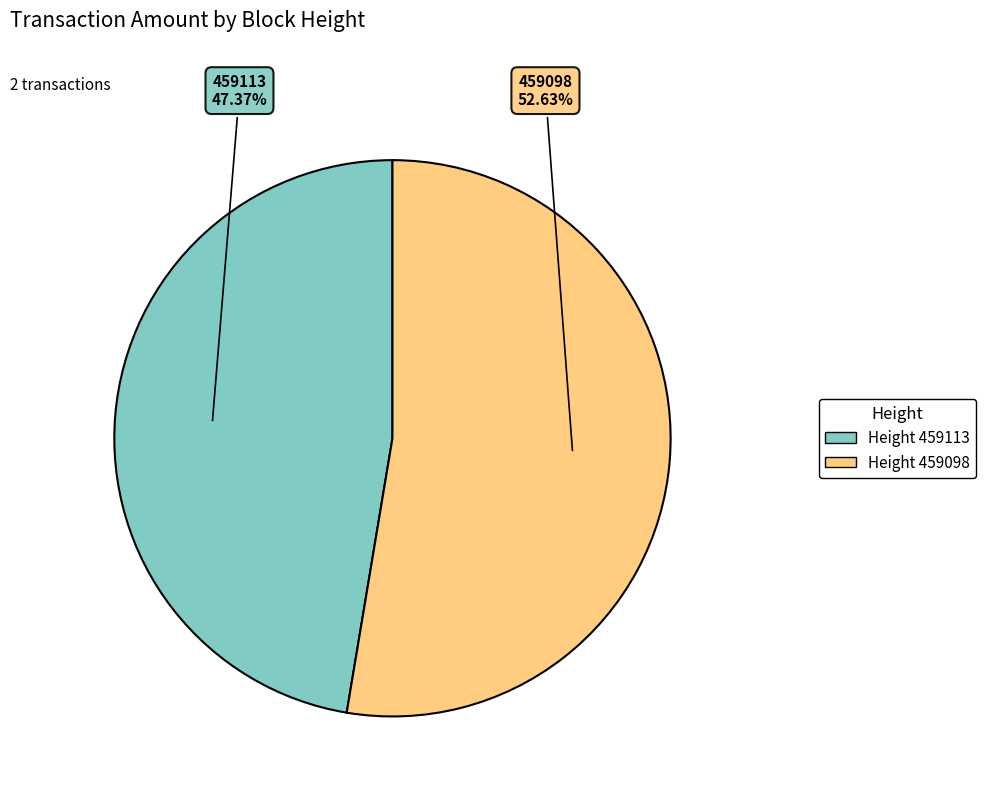

Does Height 459113 account for over 50% of the chart?

No